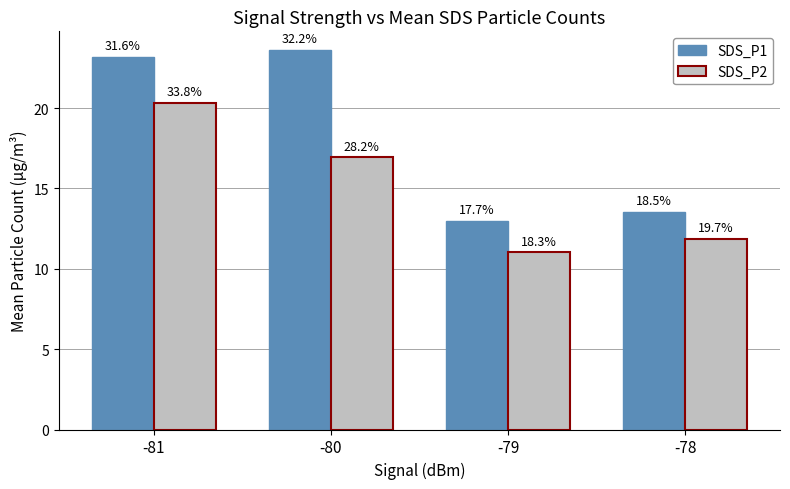

What are all the series names shown in the legend?

SDS_P1, SDS_P2